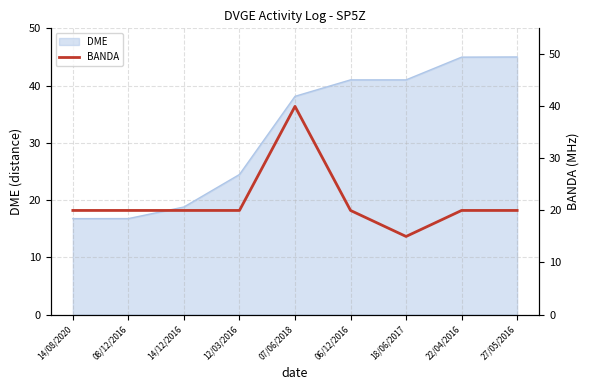

The chart shows a value of 11 at 12/03/2016. True or false?

False